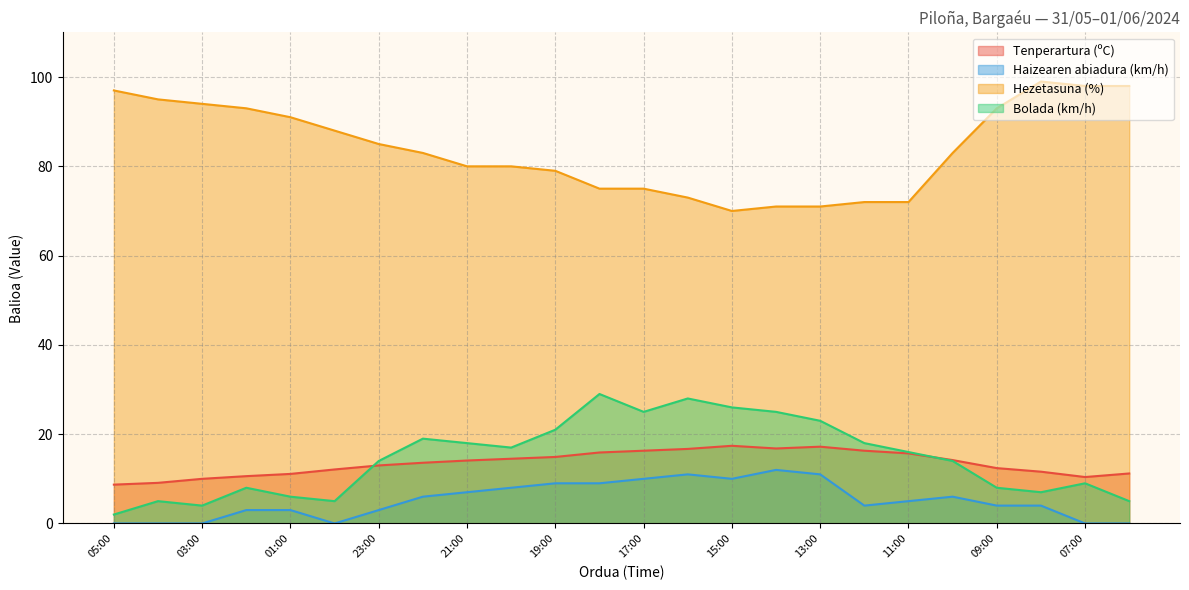

What are all the series names shown in the legend?

Tenperartura (ºC), Haizearen abiadura (km/h), Hezetasuna (%), Bolada (km/h)